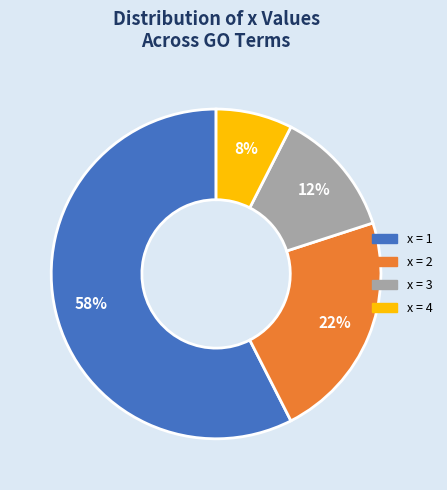

Is there any slice that represents more than half of the pie?

Yes